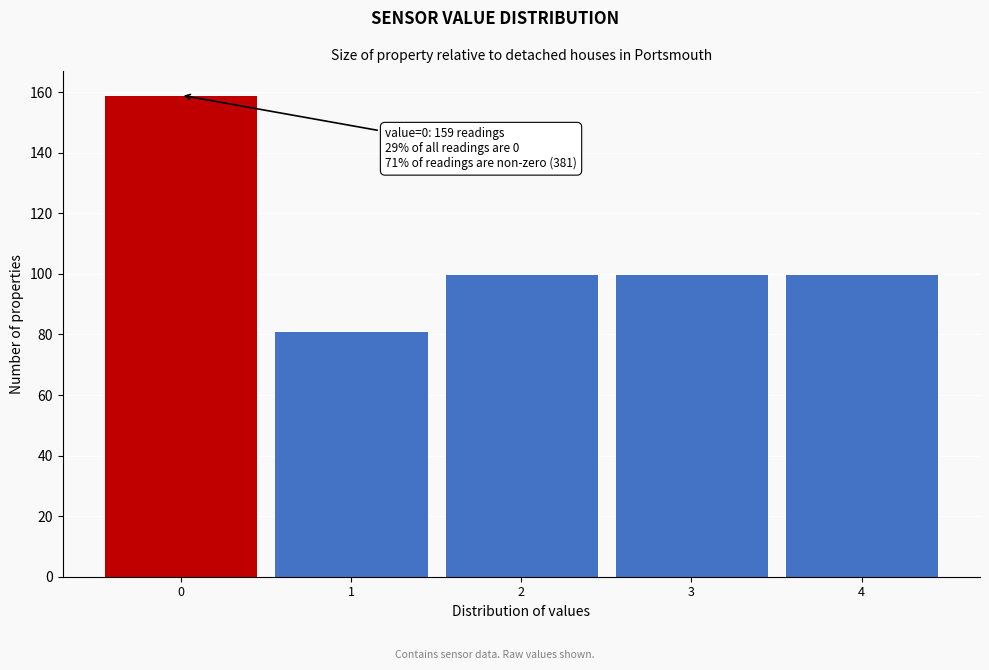

Reading left to right, list all the values displayed in this chart.

0=159	1=81	2=100	3=100	4=100